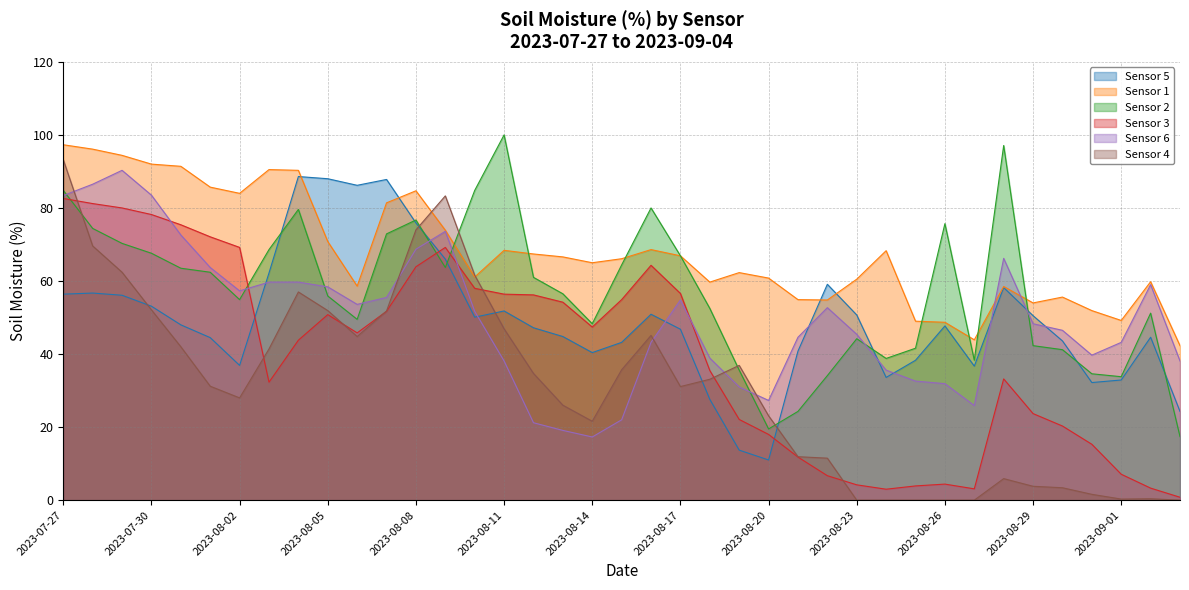

The Sensor 5 series shows 87.8 at 2023-08-07. True or false?

True